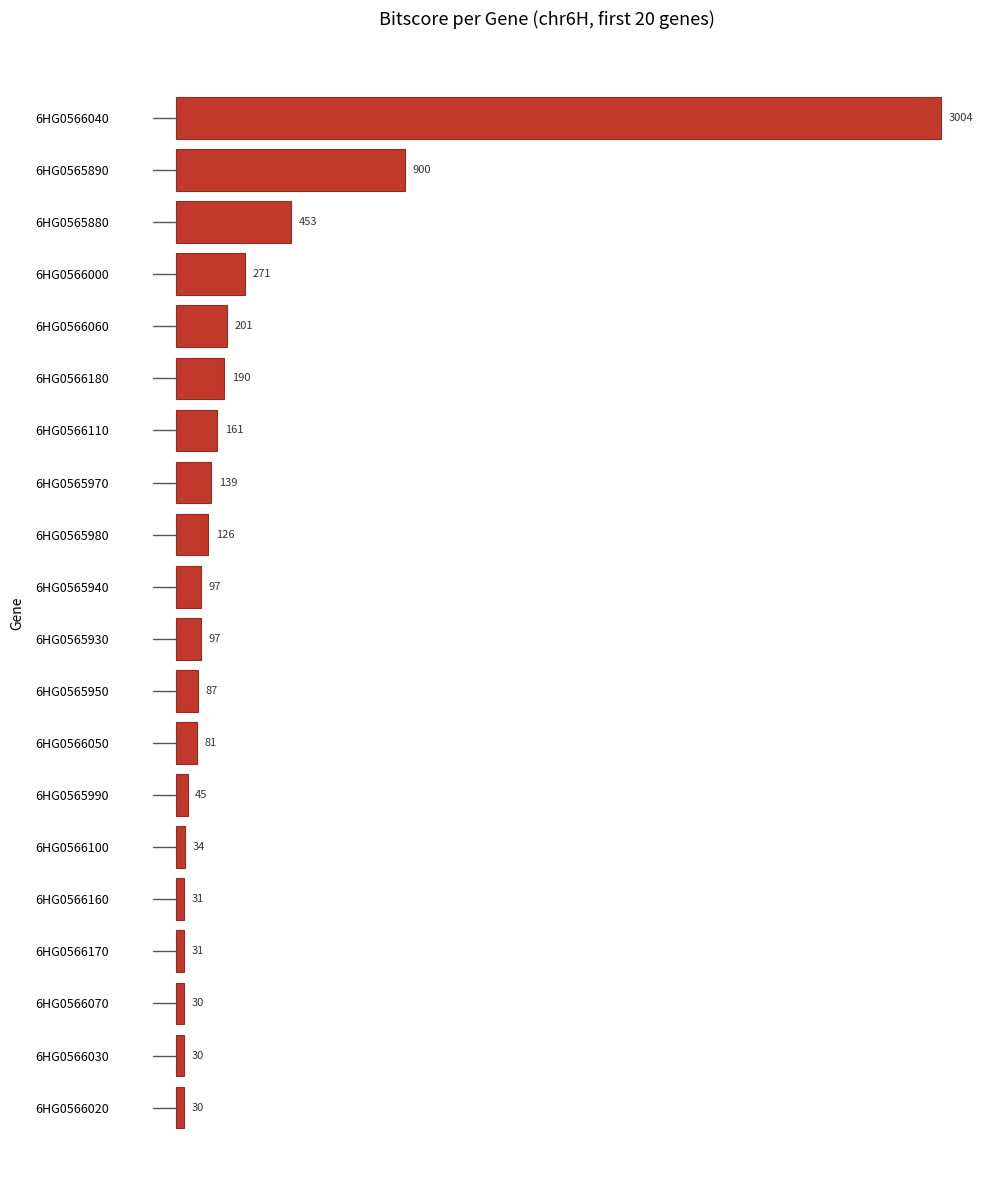

The value at 6HG0566060 is 201.0. True or false?

True